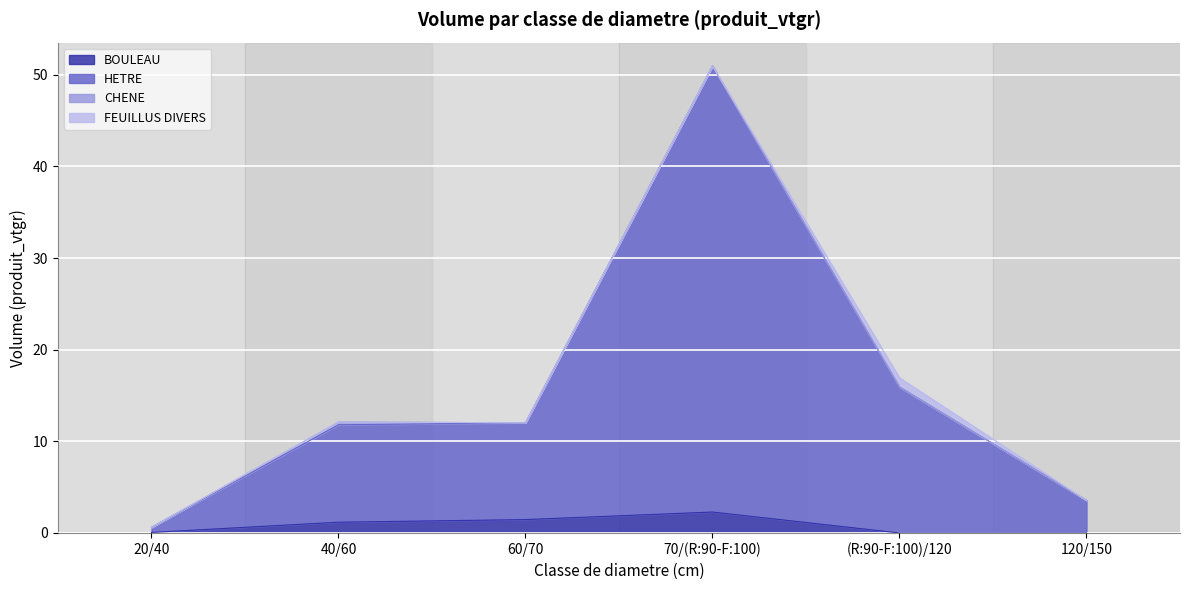

At which category is the sum across all series the highest?

70/(R:90-F:100)